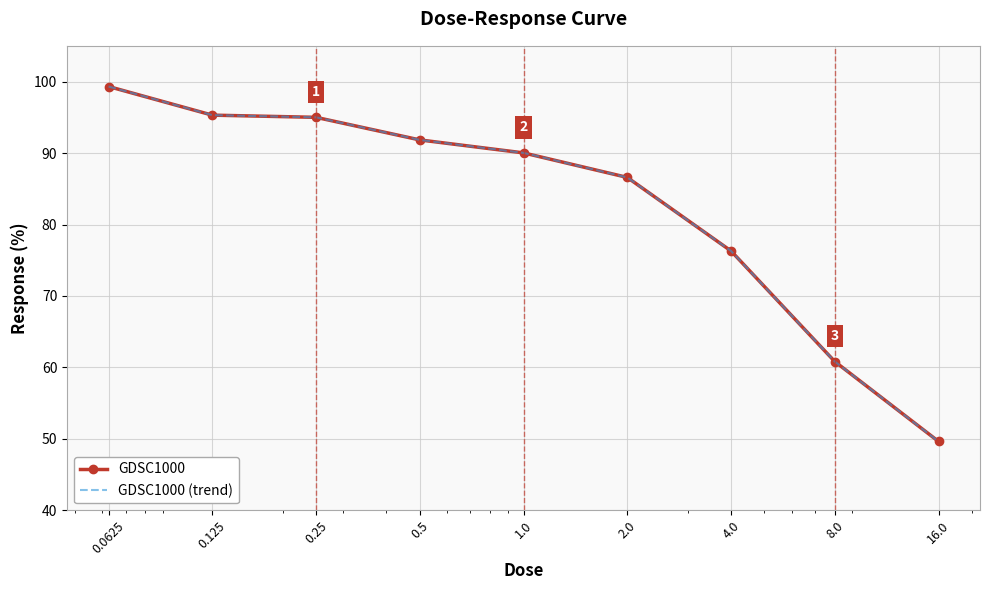

What is the smallest value displayed?

49.6